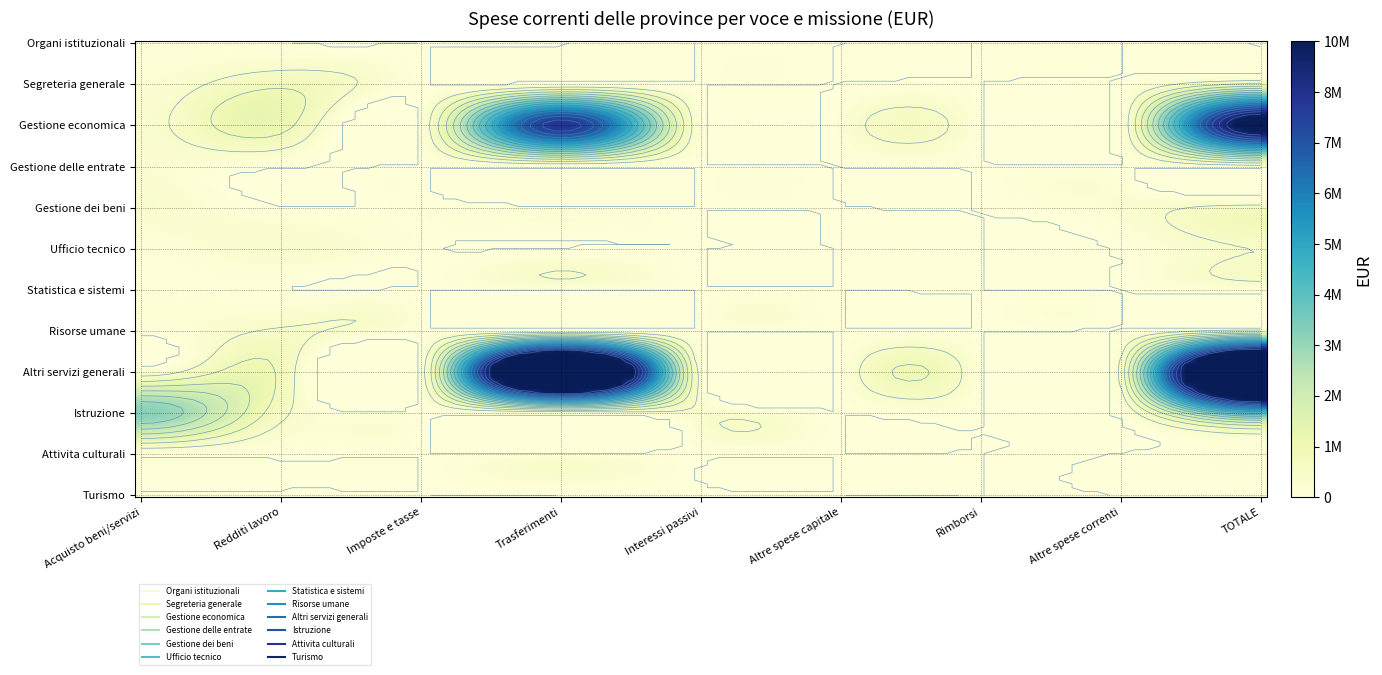

At how many categories does at least one series exceed 5931942?

2